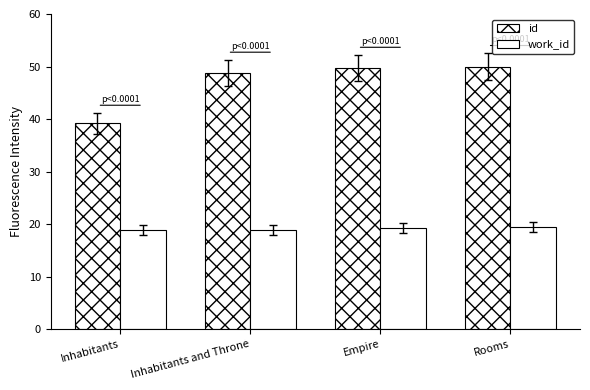

Read the id value at Empire.

49.7